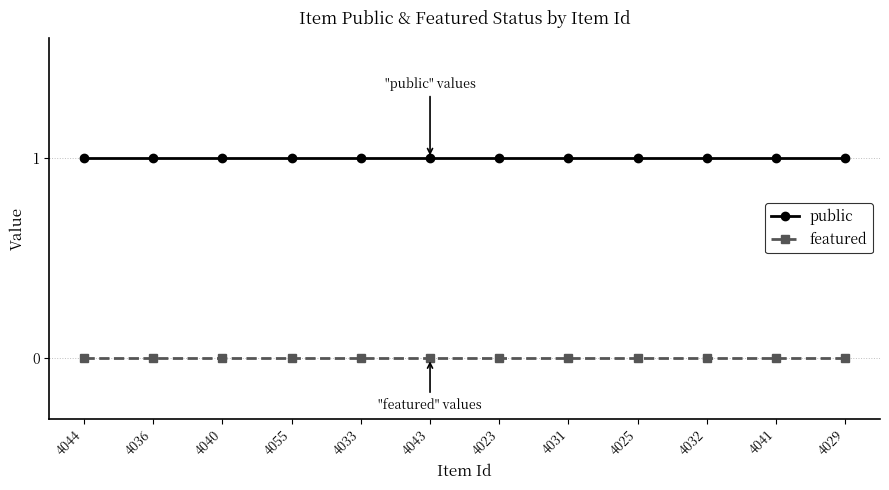

Rank the series by their maximum value, from highest to lowest.

public, featured